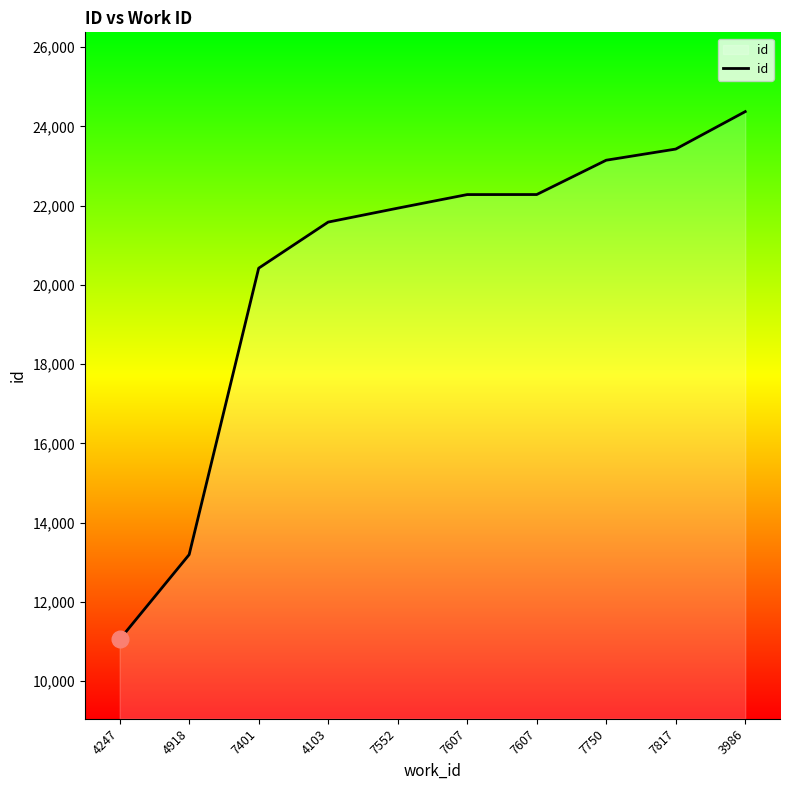

True or false: the data has more than 0 interior local peaks.

False